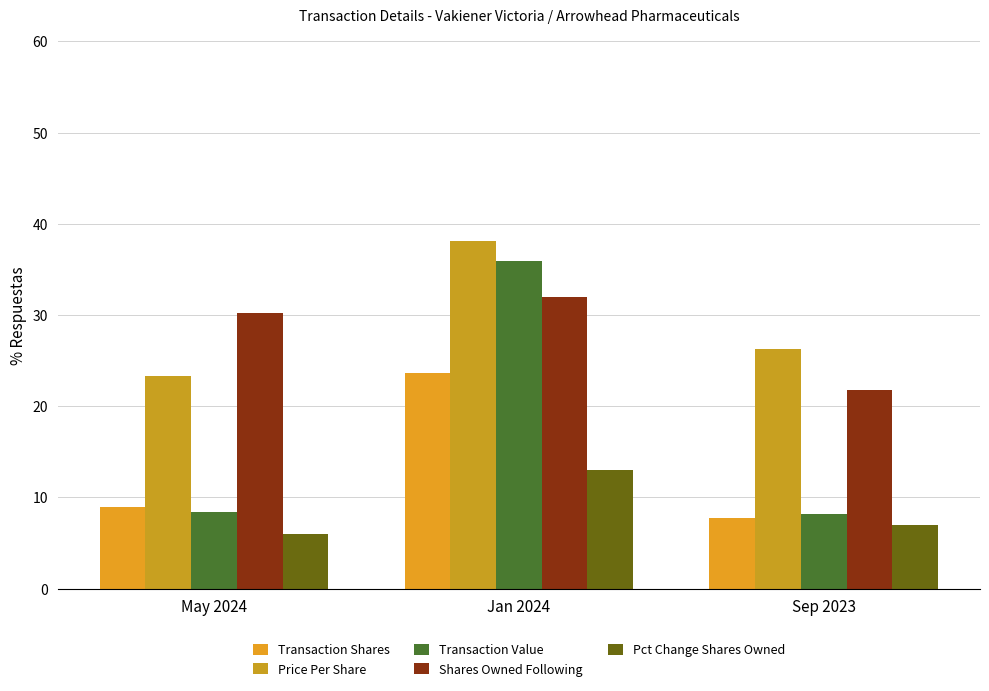

Rank the series at Sep 2023 from highest to lowest value.

Price Per Share, Shares Owned Following, Transaction Value, Transaction Shares, Pct Change Shares Owned